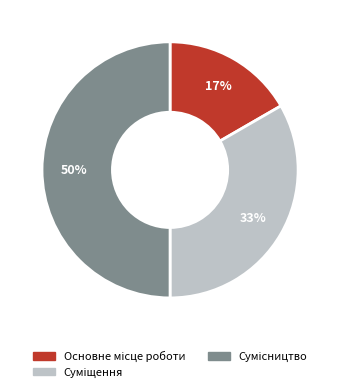

To the nearest percent, what is the difference between the largest and smallest slice percentages?

33%